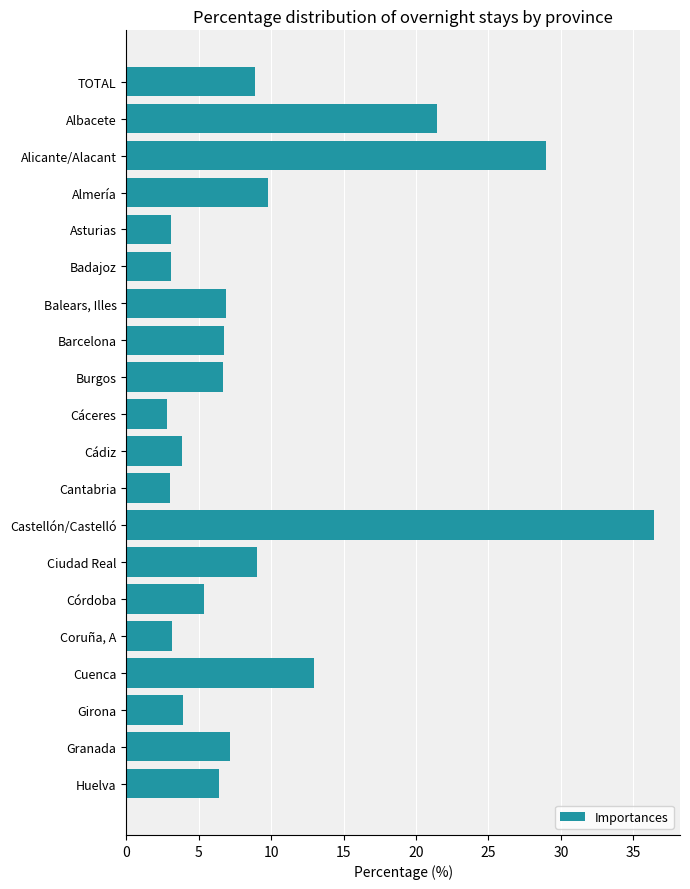

Where is the data nearest to the value 19?

Albacete